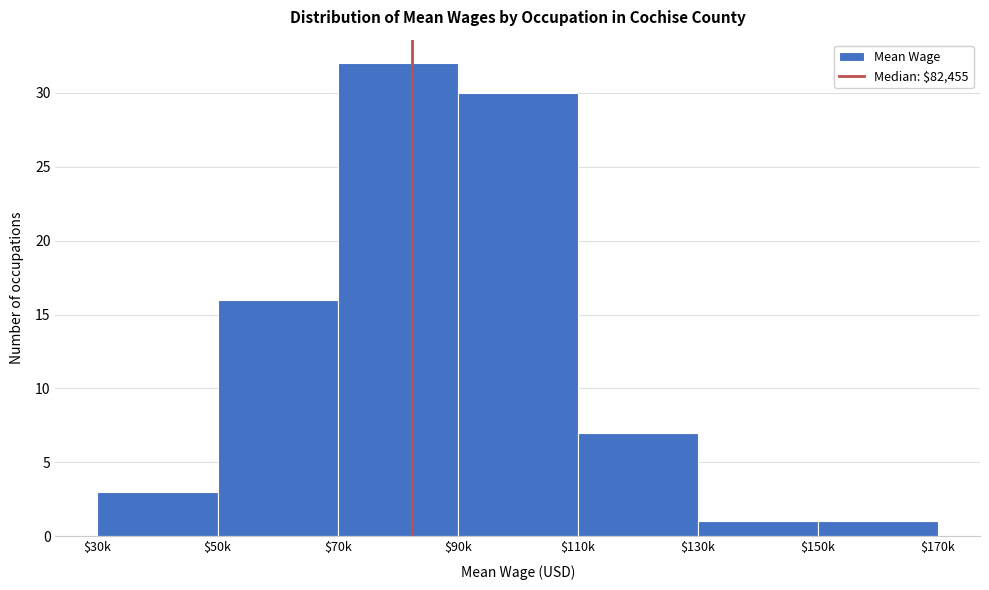

Reading left to right, extract all data points from this chart.

3	16	32	30	7	1	1